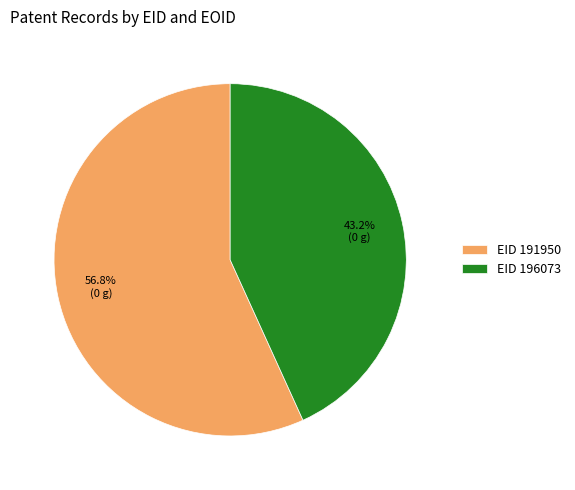

Which category has the smallest portion of the pie?

EID 196073